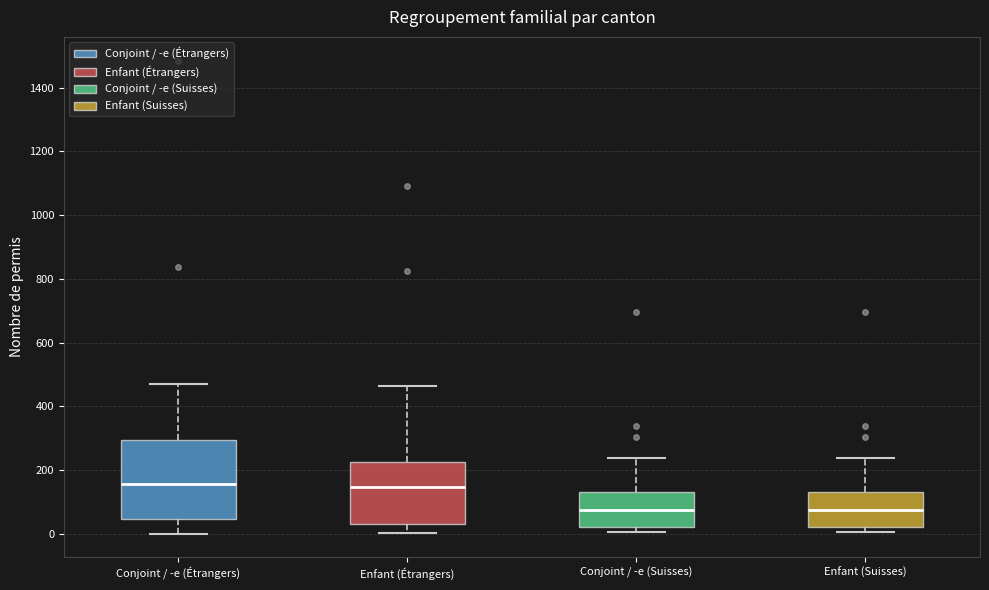

Which box is the tallest, from its lower edge to its upper edge?

Conjoint / -e (Étrangers)